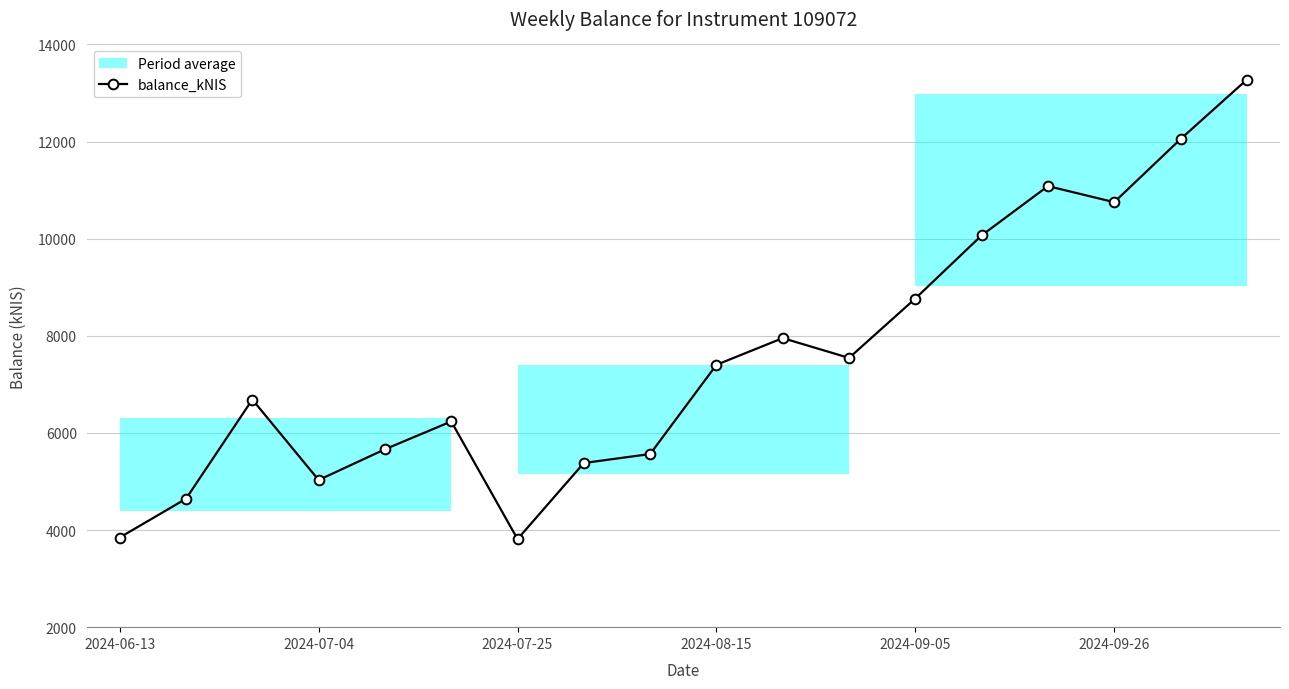

At which label is balance_kNIS closest to 8544?

2024-09-05